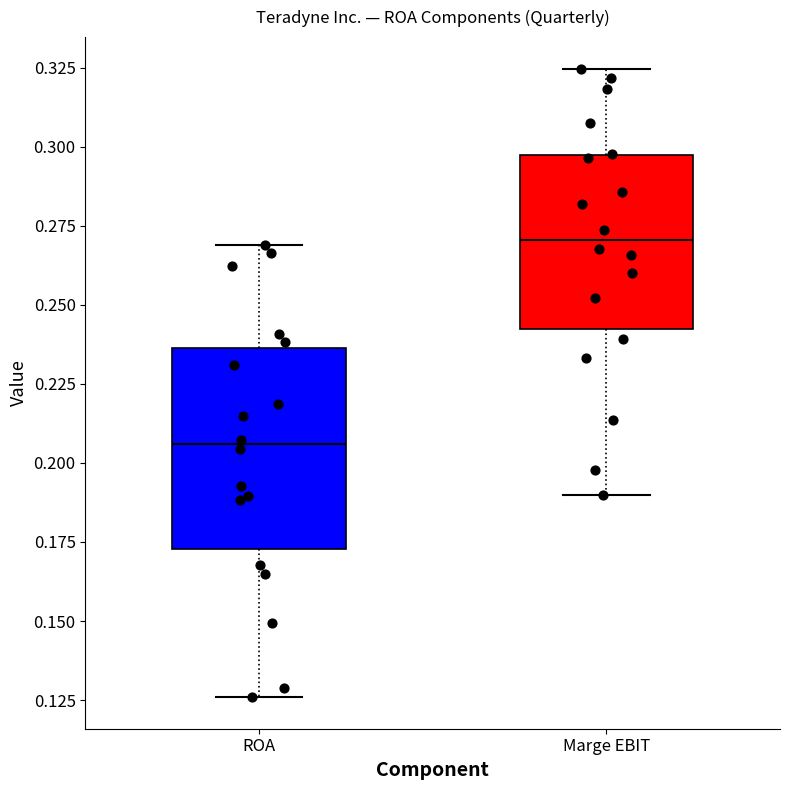

Which box is the tallest, from its lower edge to its upper edge?

ROA